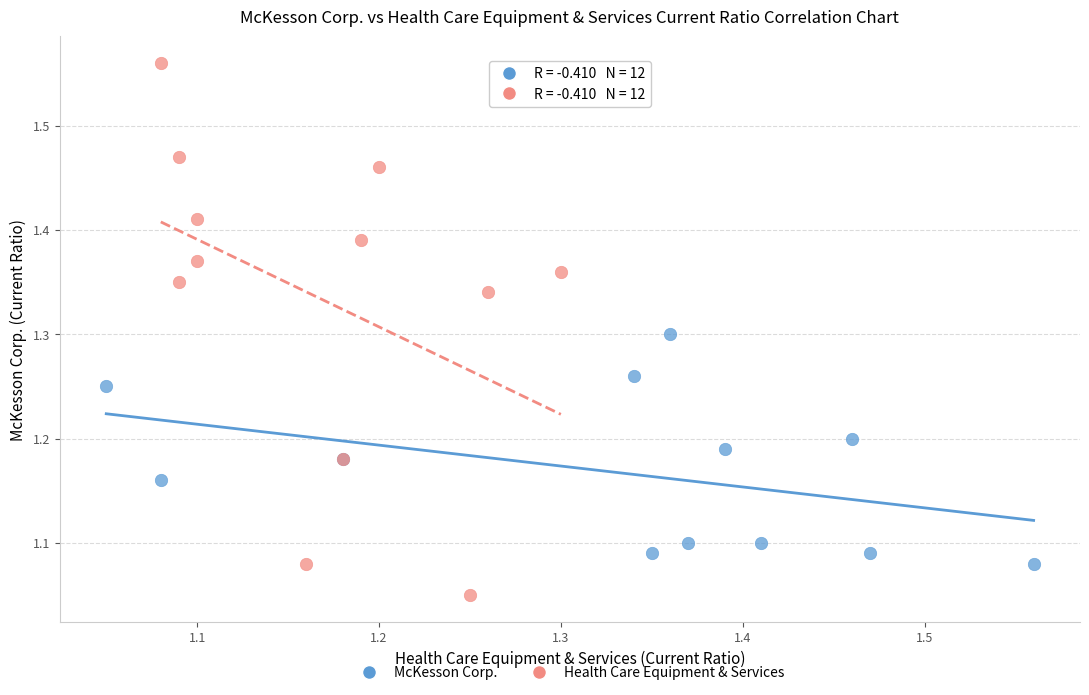

Which series has the widest spread of Y values?

Health Care Equipment & Services